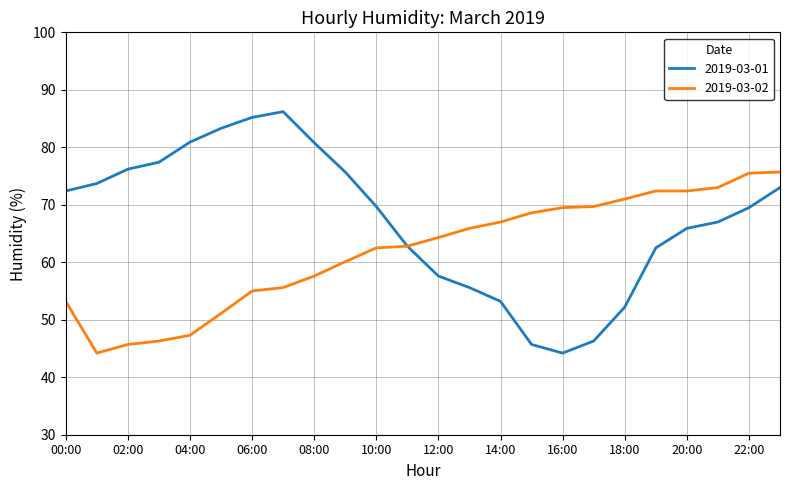

List the series in order of their overall mean, lowest first.

2019-03-02, 2019-03-01